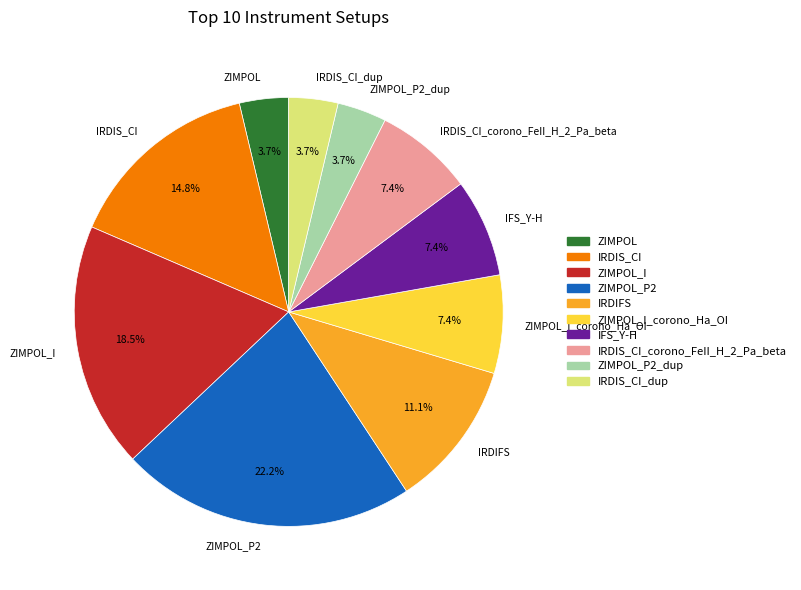

Which category has the biggest portion of the pie?

ZIMPOL_P2